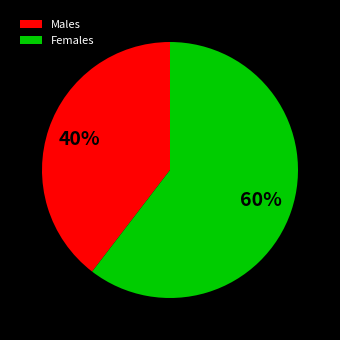

To the nearest percent, what is the combined percentage of Females and Males?

100%